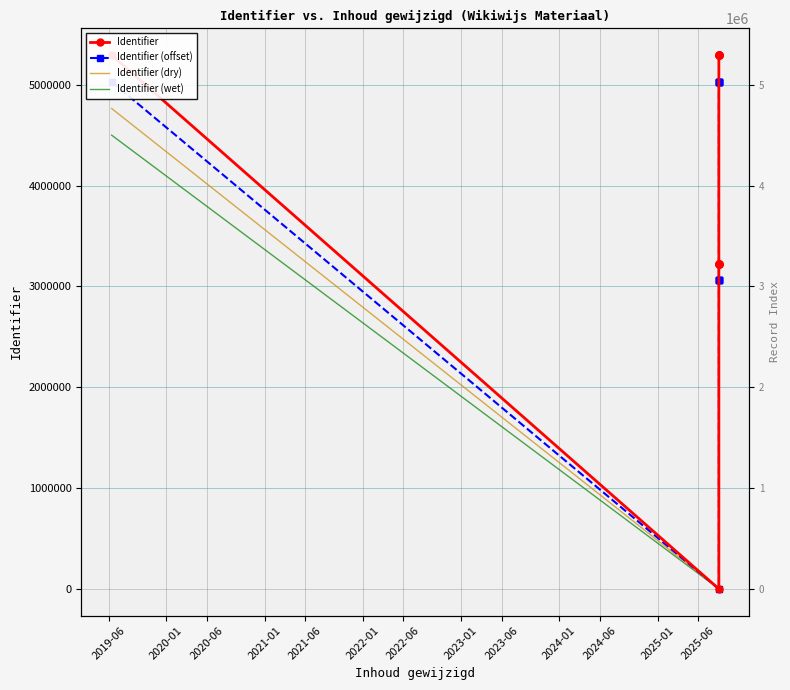

List the series in order of their peak value, lowest first.

Identifier (wet), Identifier (dry), Identifier (offset), Identifier